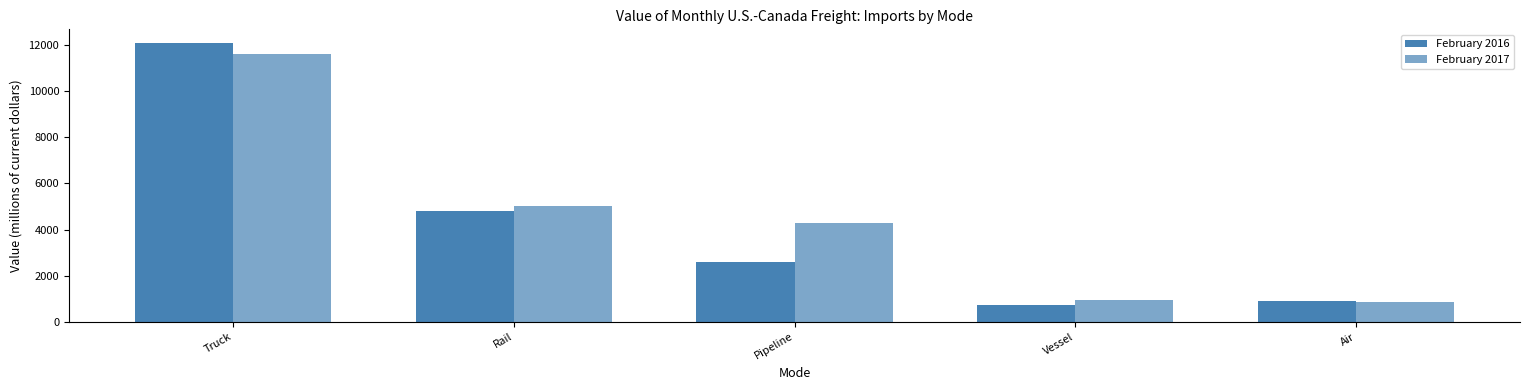

Reading left to right, list all the values displayed in this chart.

February 2016: 12071	4808	2593	738	893
February 2017: 11602	5035	4285	928	852